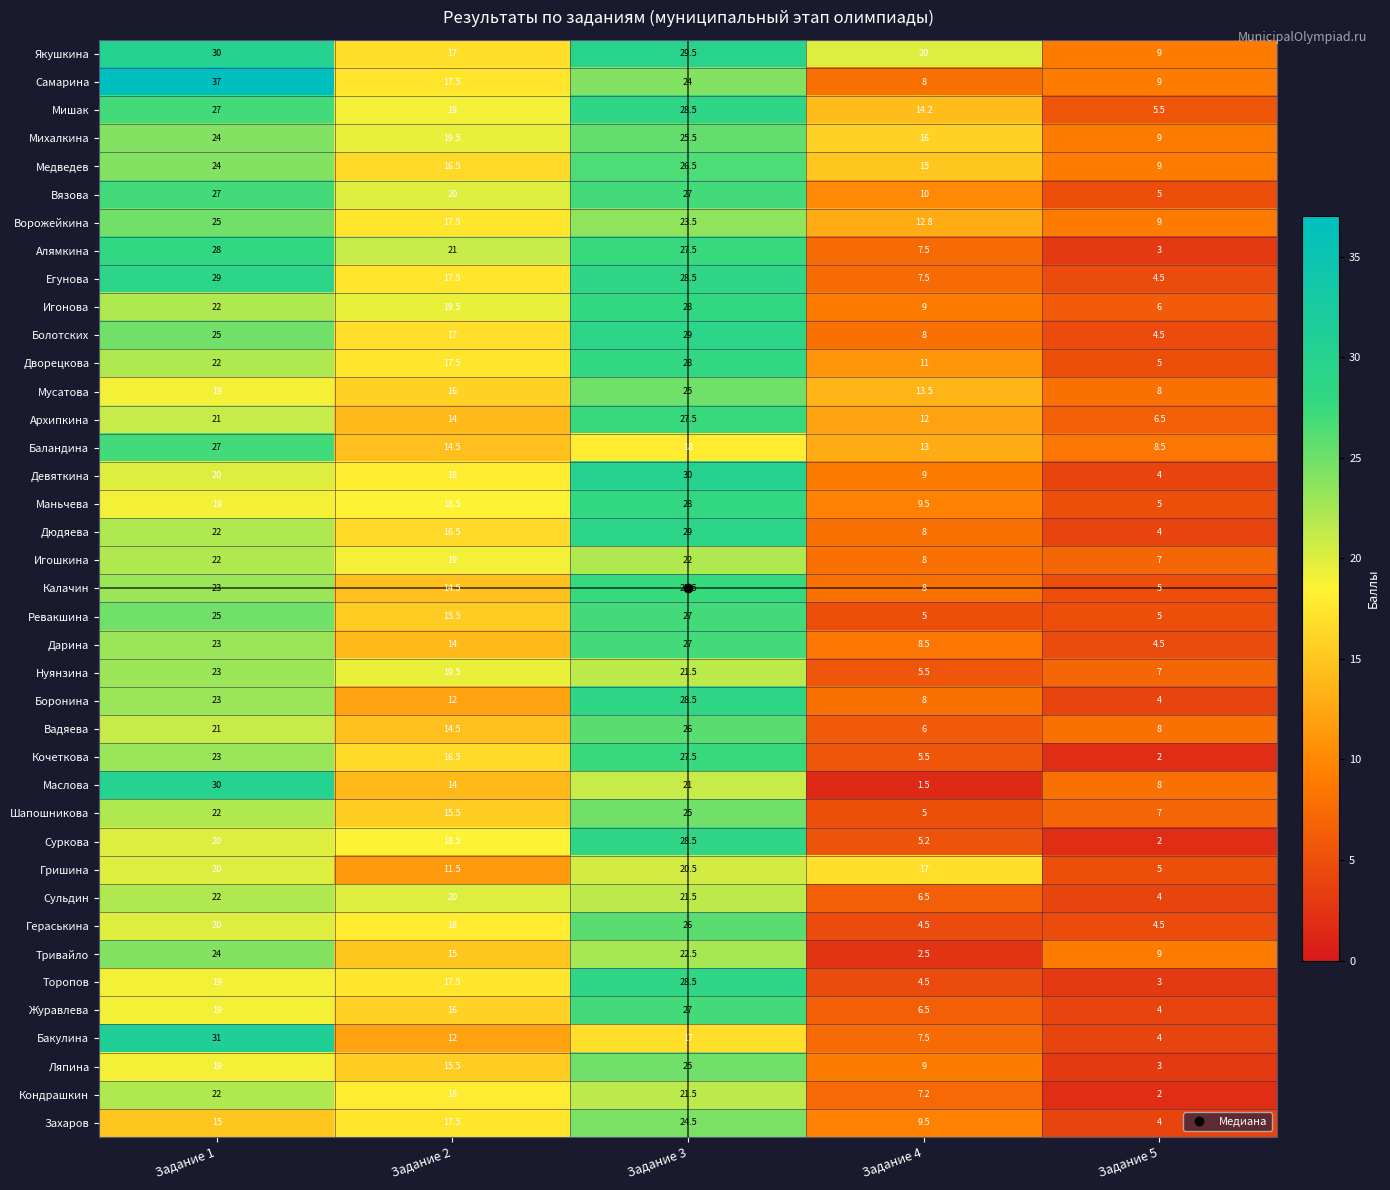

What is the difference between the maximum and minimum values in the Болотских series?

24.5